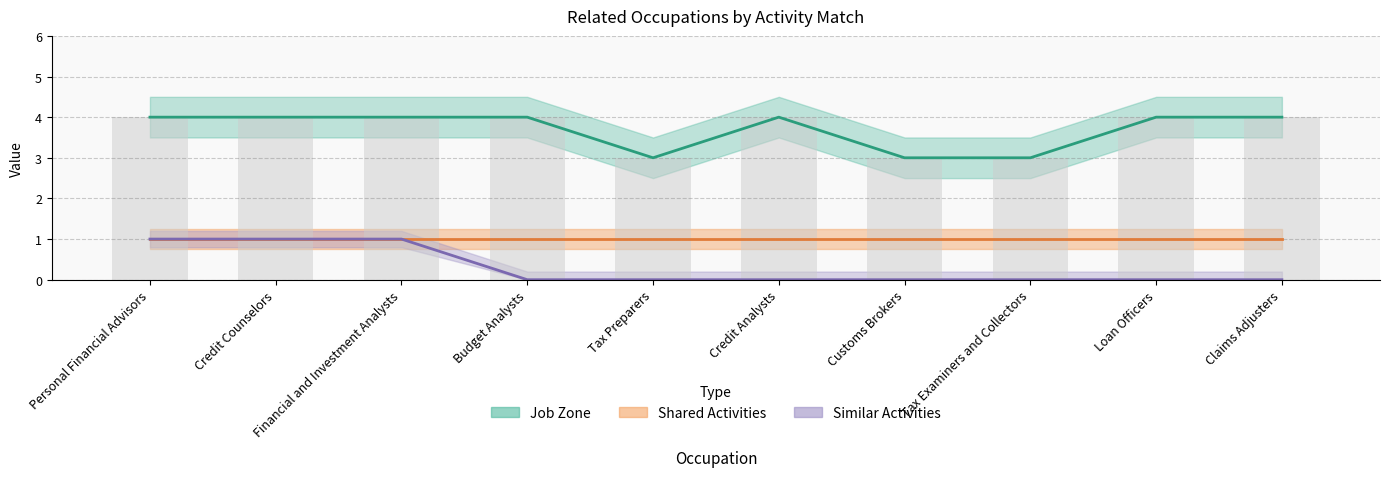

At which category does the chart reach its peak across all series?

Personal Financial Advisors